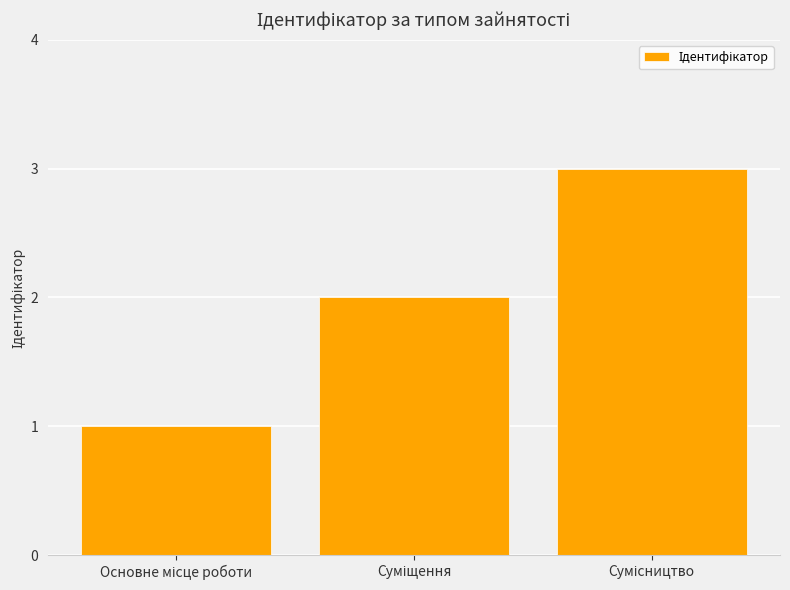

What is the sum of all values?

6